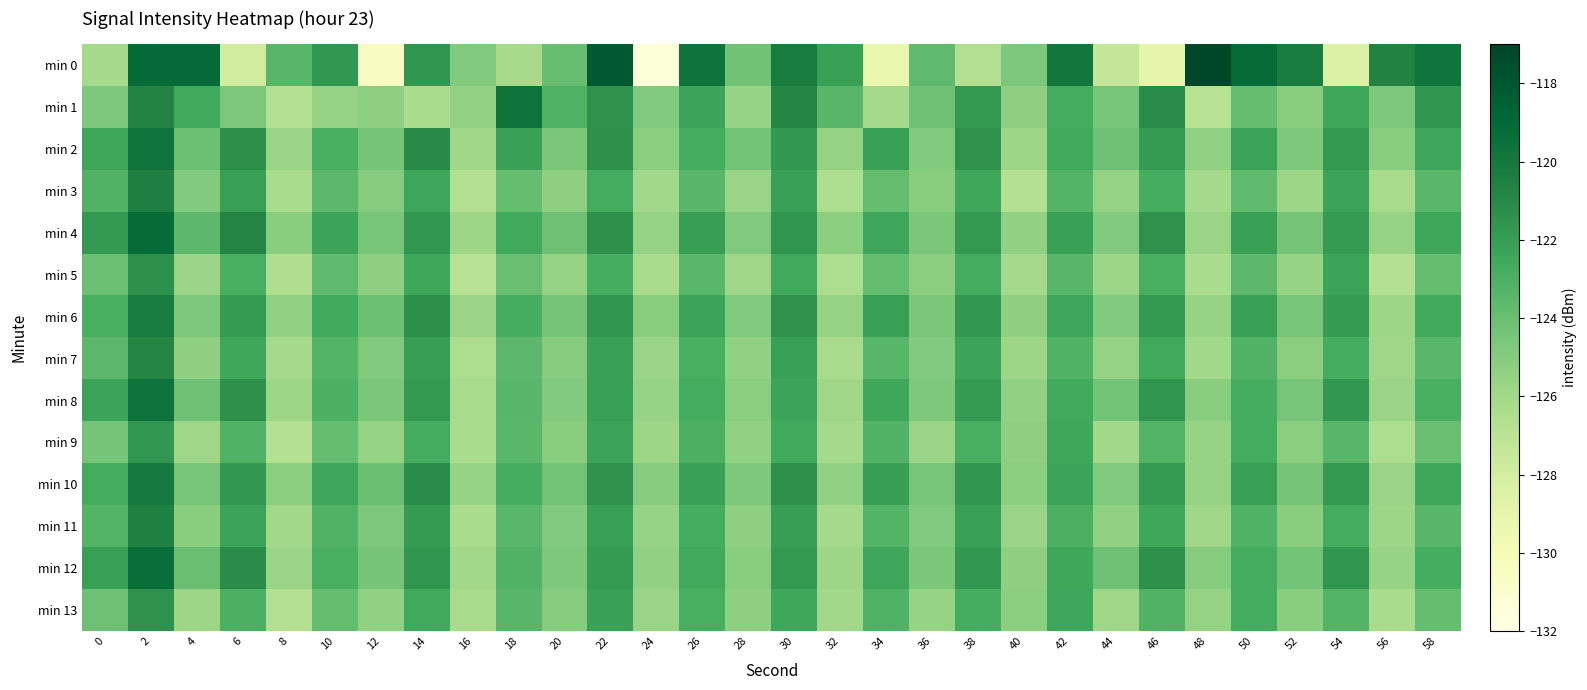

Rank the series at 28 from highest to lowest value.

min 0, min 2, min 10, min 4, min 6, min 12, min 8, min 11, min 13, min 7, min 9, min 1, min 3, min 5